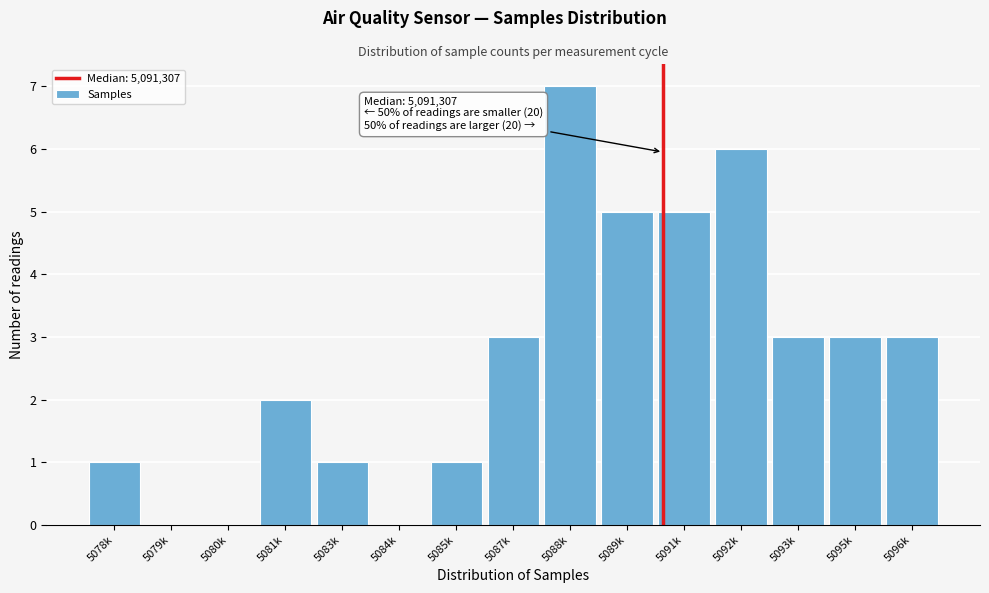

Reading left to right, what are all the values shown in this chart?

5078k=1	5079k=0	5080k=0	5081k=2	5083k=1	5084k=0	5085k=1	5087k=3	5088k=7	5089k=5	5091k=5	5092k=6	5093k=3	5095k=3	5096k=3